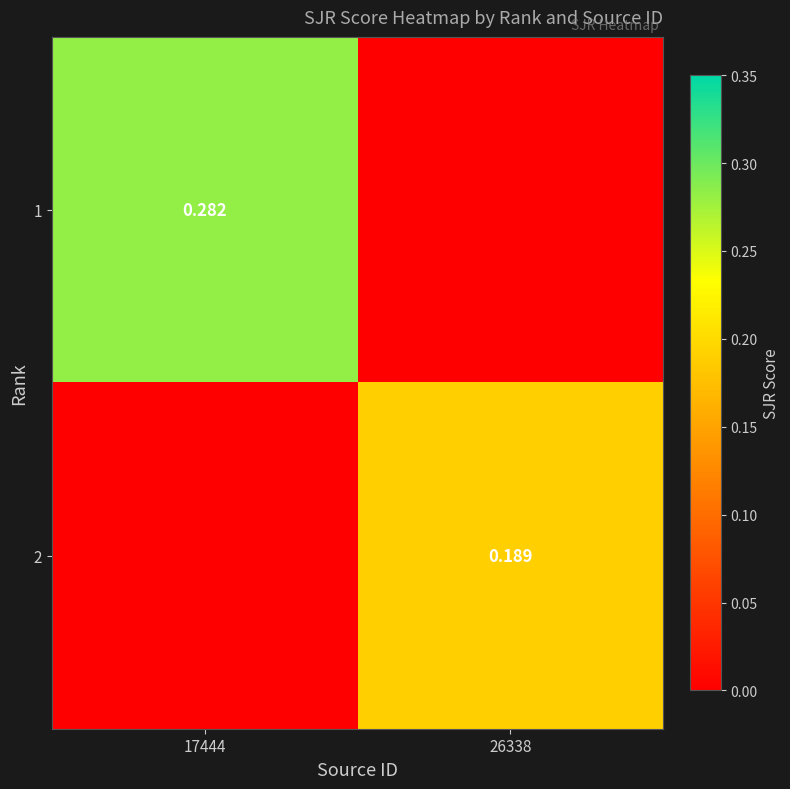

At which label is 1 closest to 0?

26338